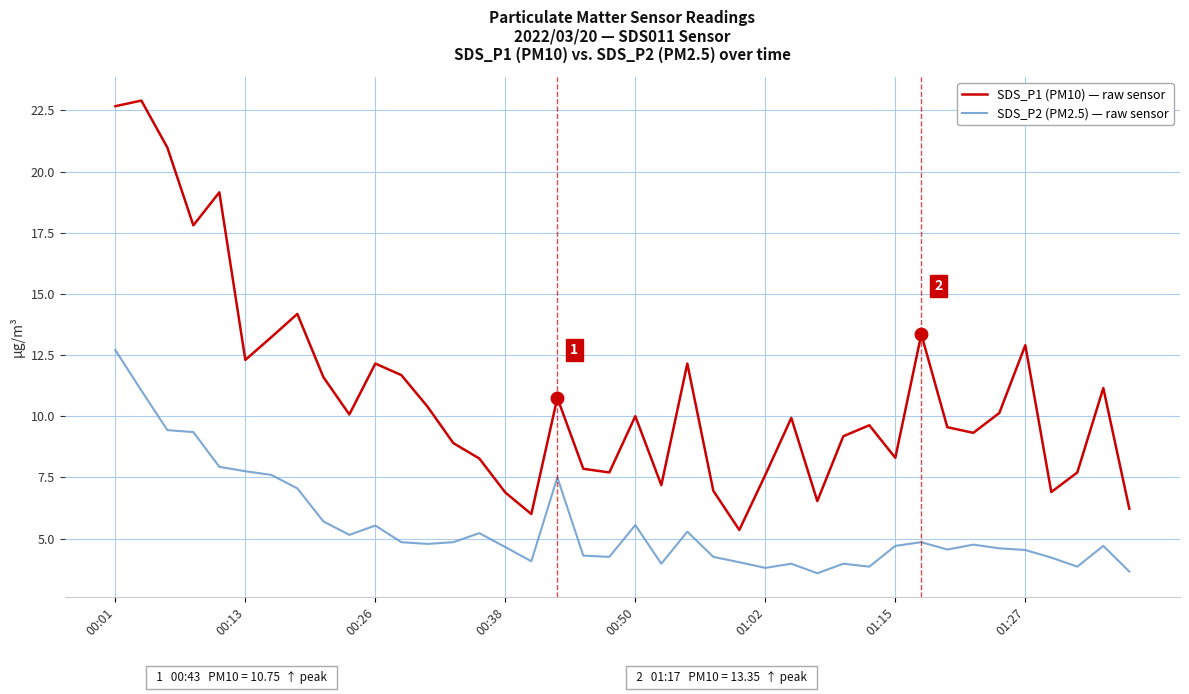

True or false: SDS_P2 (PM2.5) — raw sensor and SDS_P1 (PM10) — raw sensor cross at least once.

False